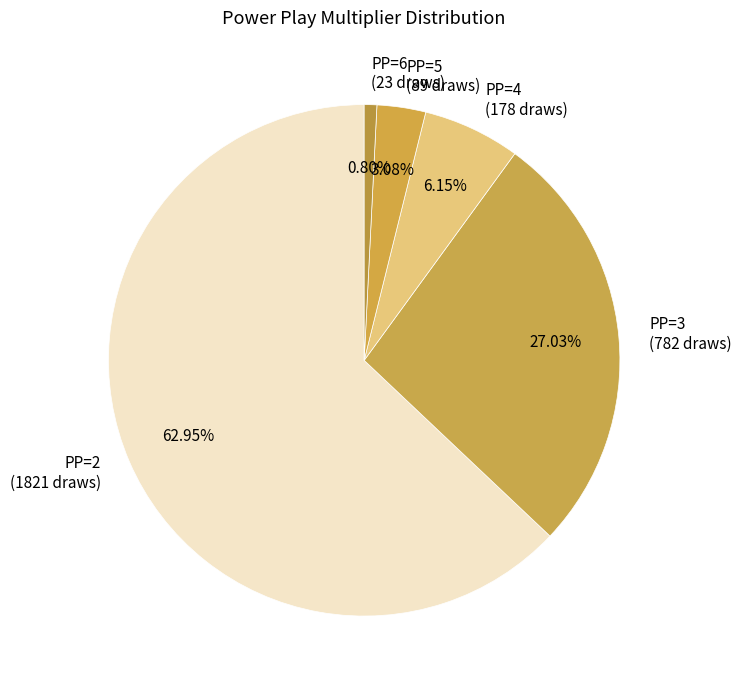

Is the sum of PP=5 and PP=3 greater than half?

No